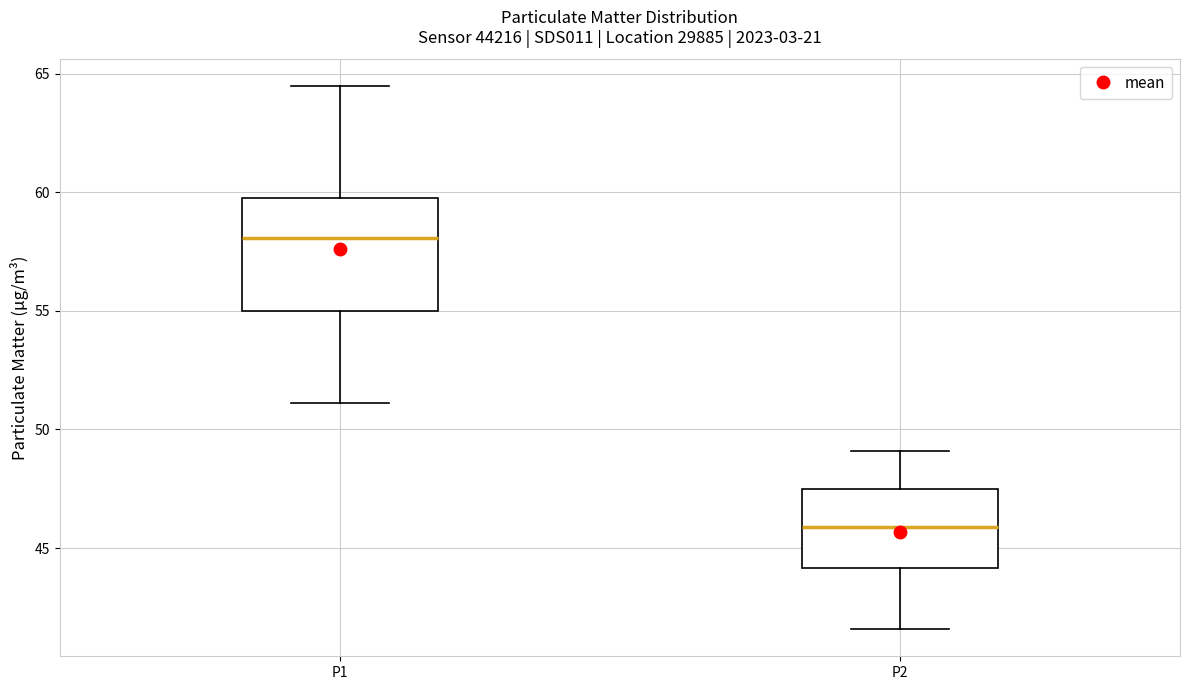

Comparing the boxes themselves (not the whiskers), which one is the tallest?

P1